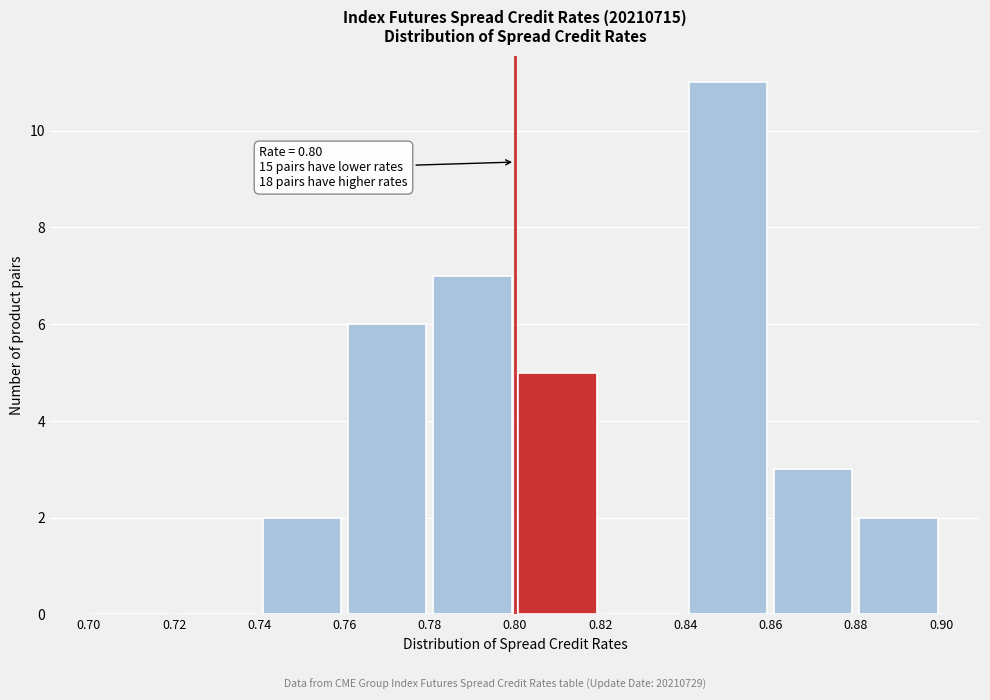

Which range on the x-axis has the tallest bar?

0.84 to 0.86